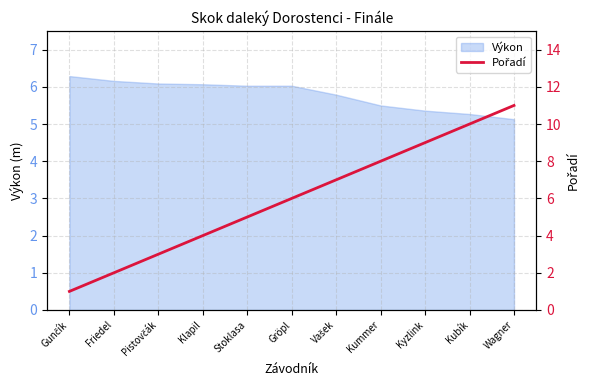

The value at Friedel is 2. True or false?

True